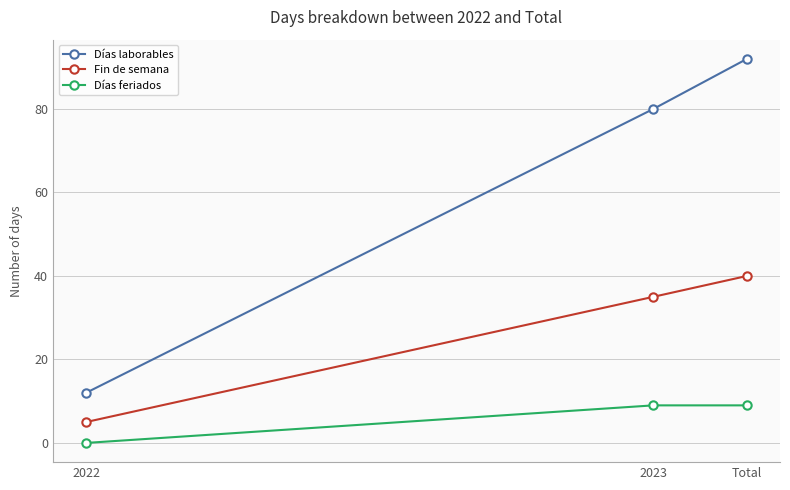

At which label is Fin de semana closest to 22?

2023